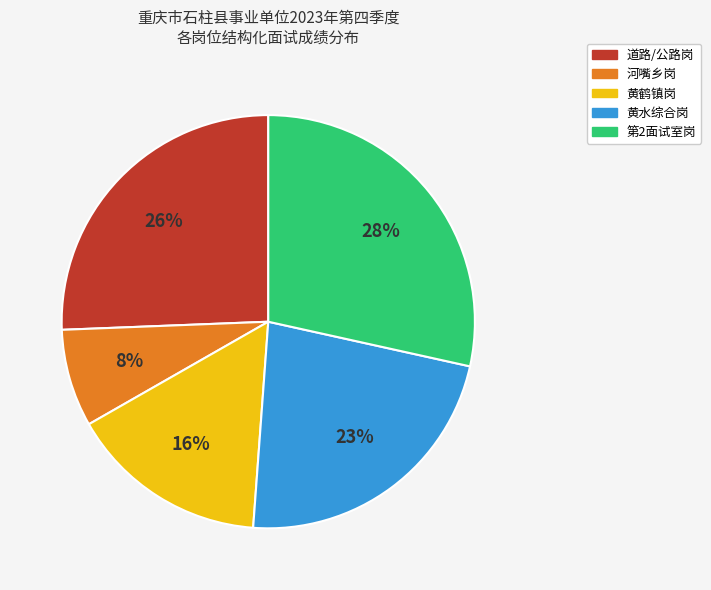

Is there any slice that represents more than half of the pie?

No